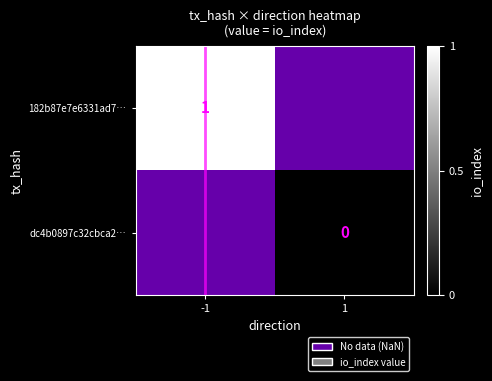

At how many categories does at least one series exceed 0?

1